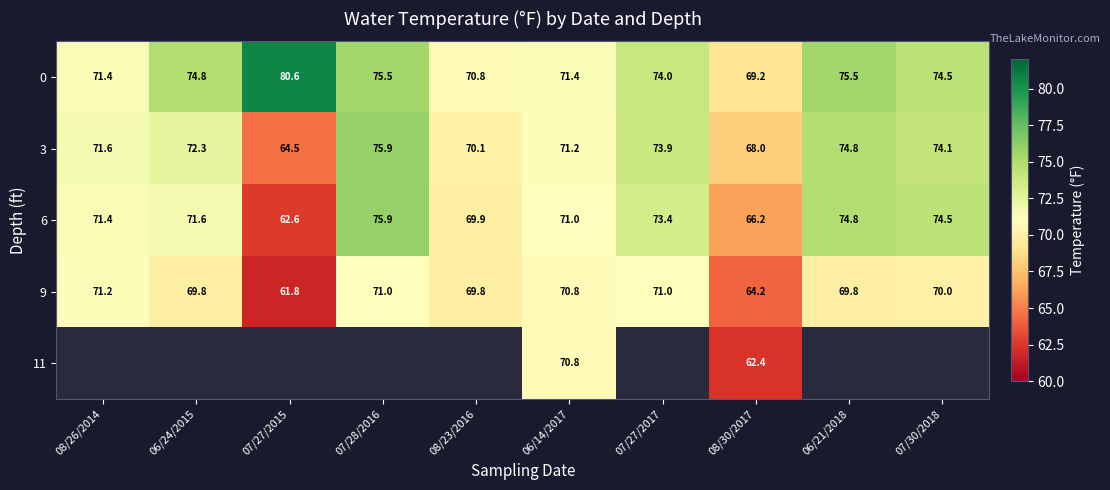

Which category has the highest value across all series?

07/27/2015